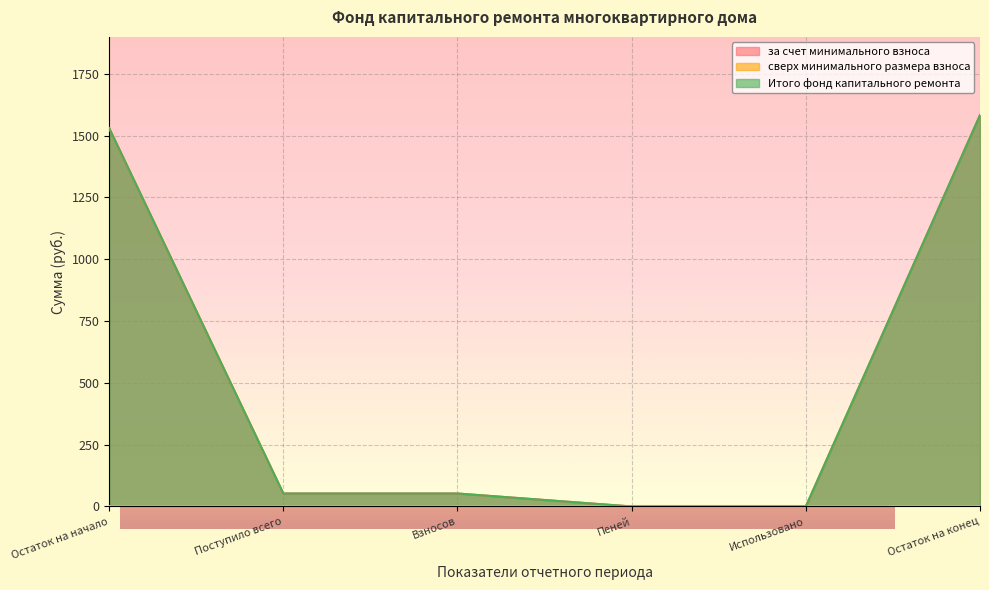

What is the label of the 6th point from the left?

Остаток на конец